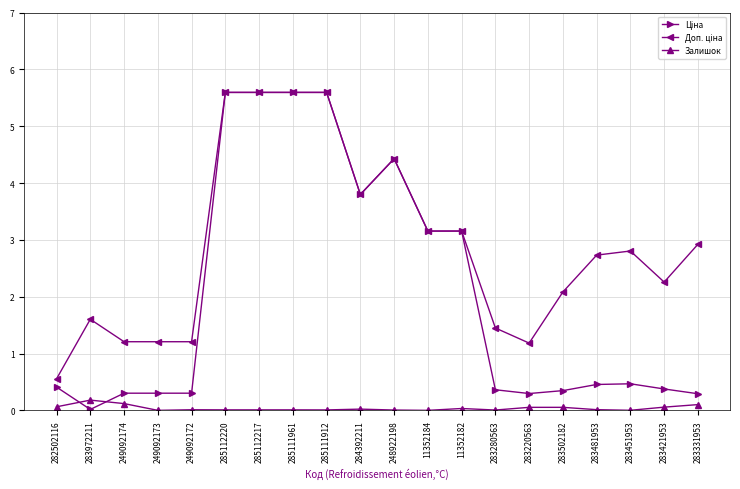

How many lines are shown in the chart?

3